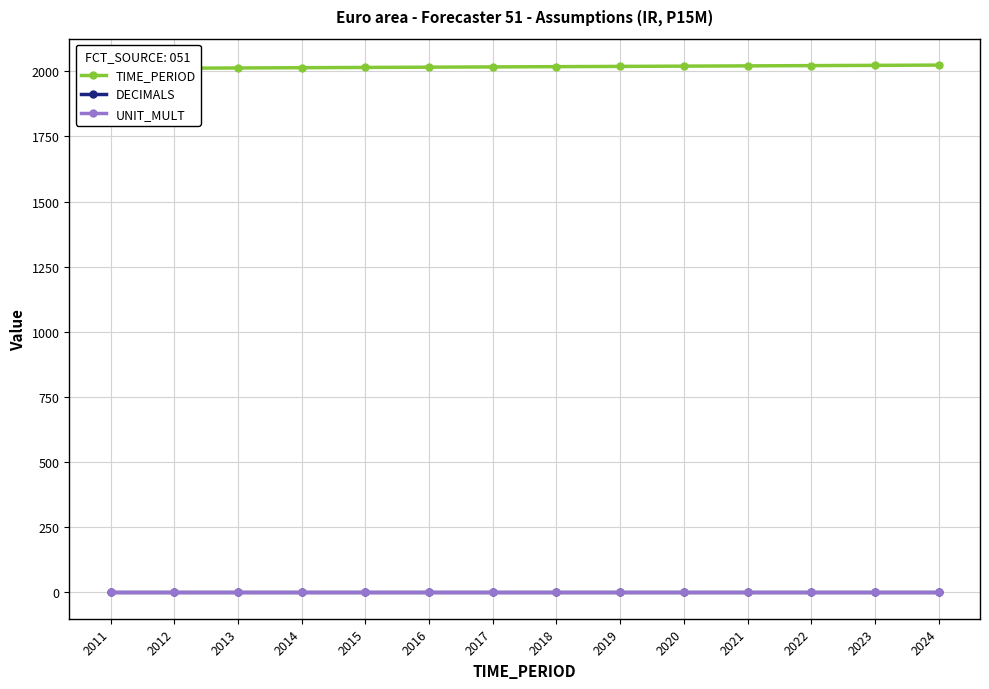

How many lines are shown in the chart?

3